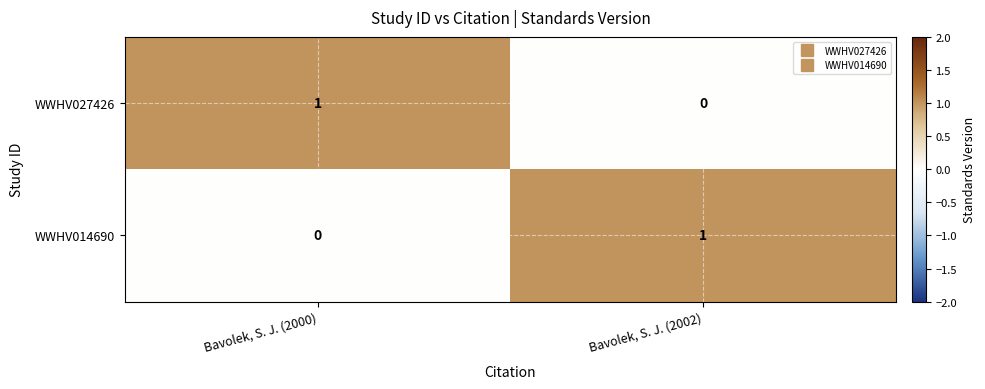

True or false: WWHV014690 has a value of 0 at Bavolek, S. J. (2000).

True